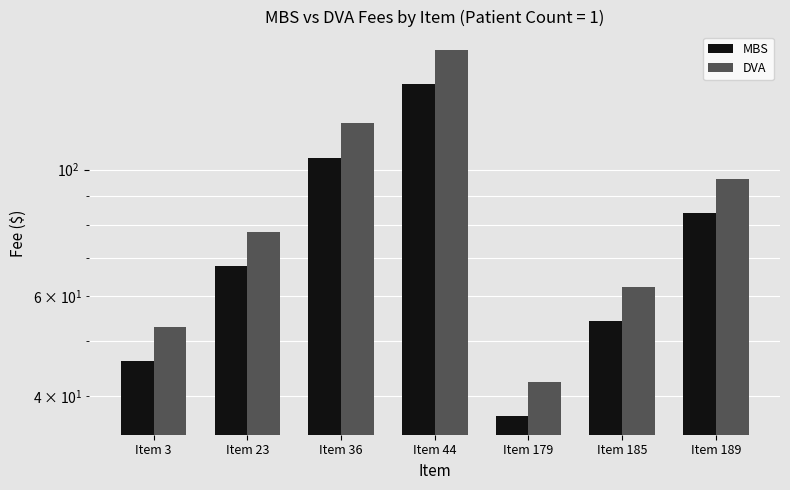

How many groups of bars are there?

7